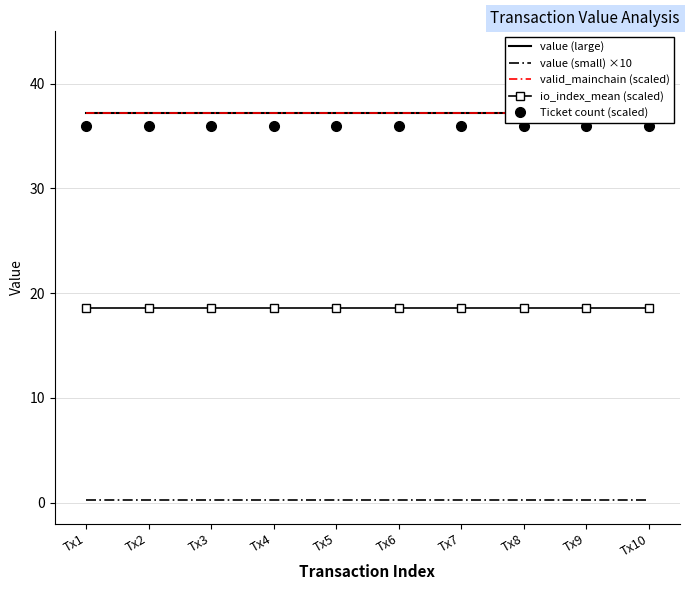

Which category has the lowest value in the io_index_mean (scaled) series?

Tx1